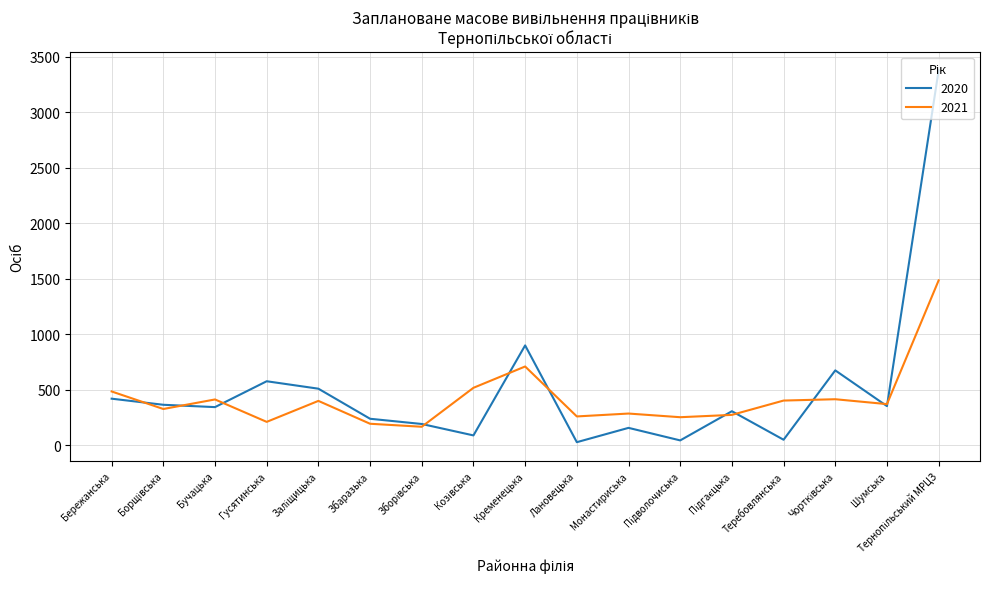

What is the minimum value for 2021?

167